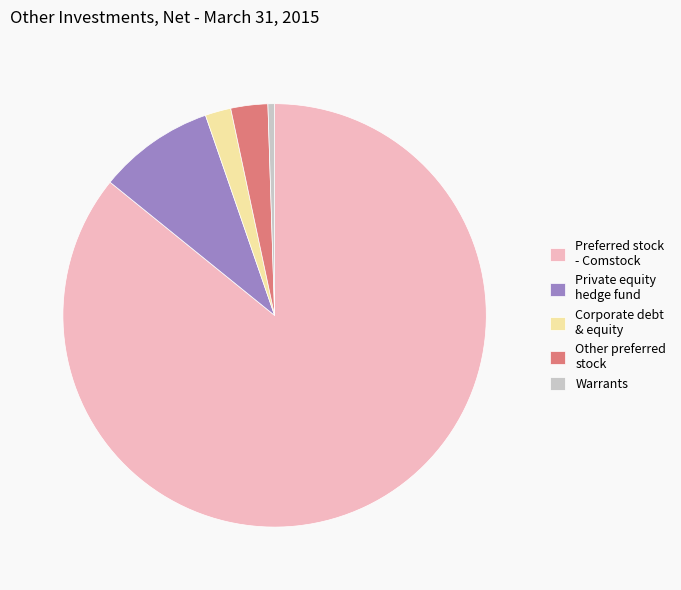

Count the number of slices in the pie.

5